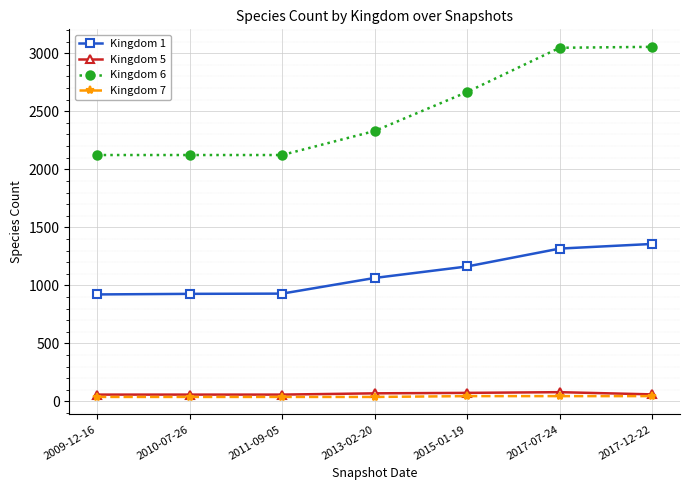

True or false: Kingdom 1 and Kingdom 5 cross at least once.

False